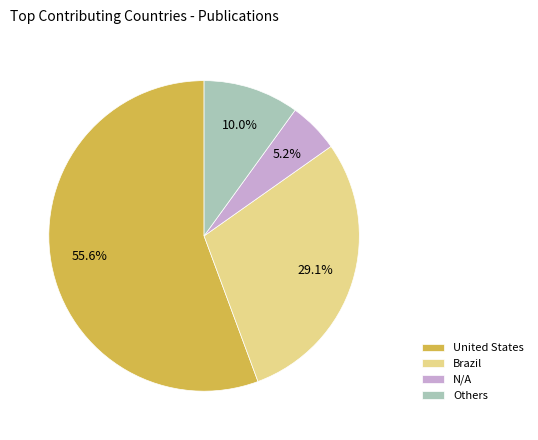

To the nearest percent, what is the average slice percentage?

25%